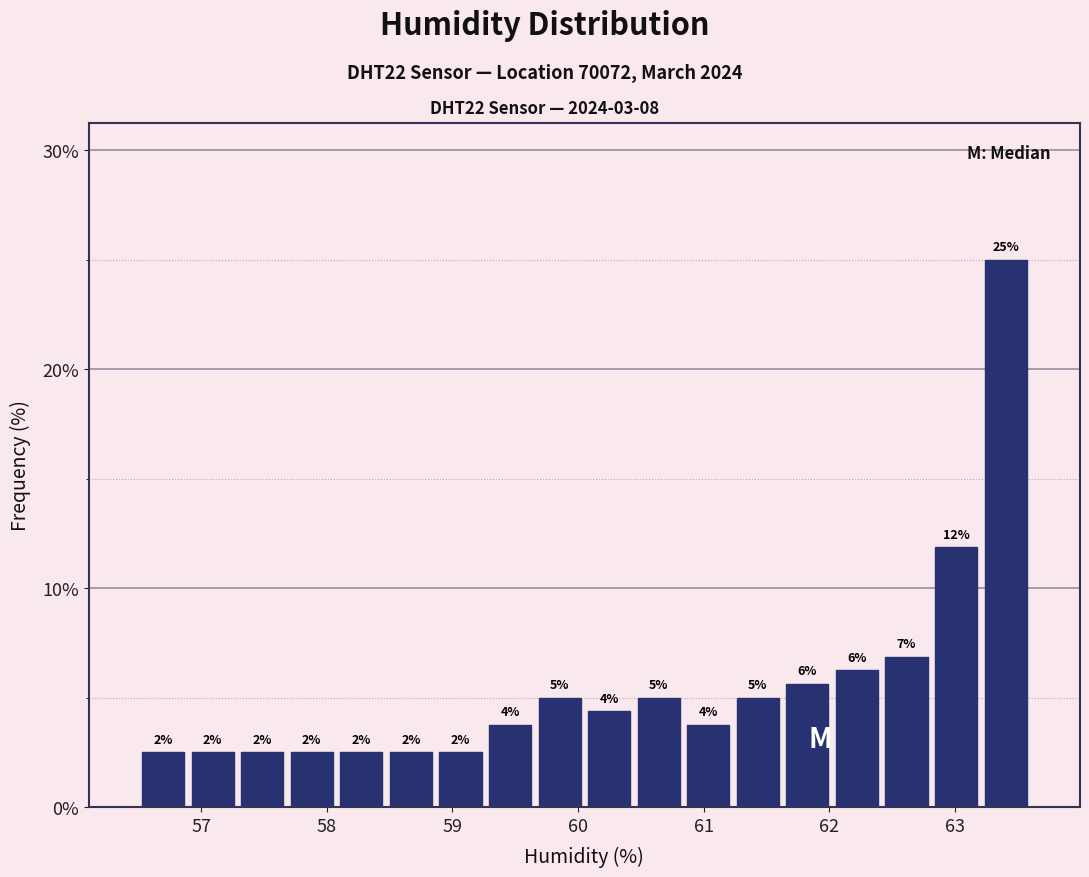

Read against the x-axis, roughly where is the centre of the tallest bar?

63.4